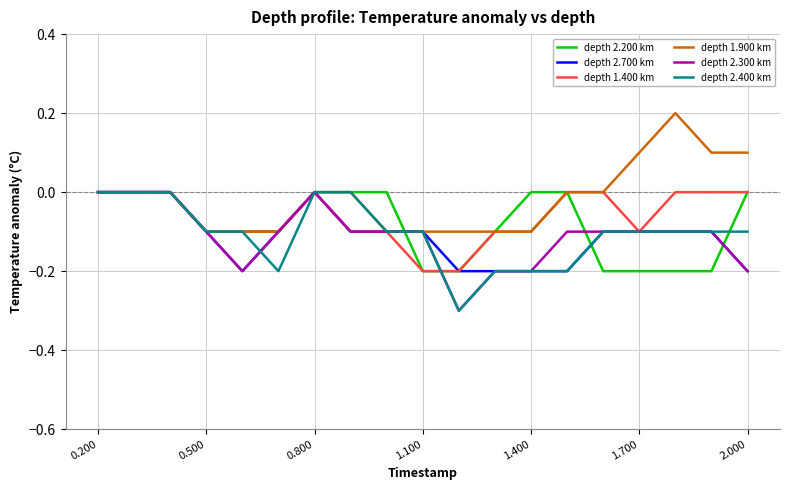

Which series has the largest total across all categories?

depth 1.900 km